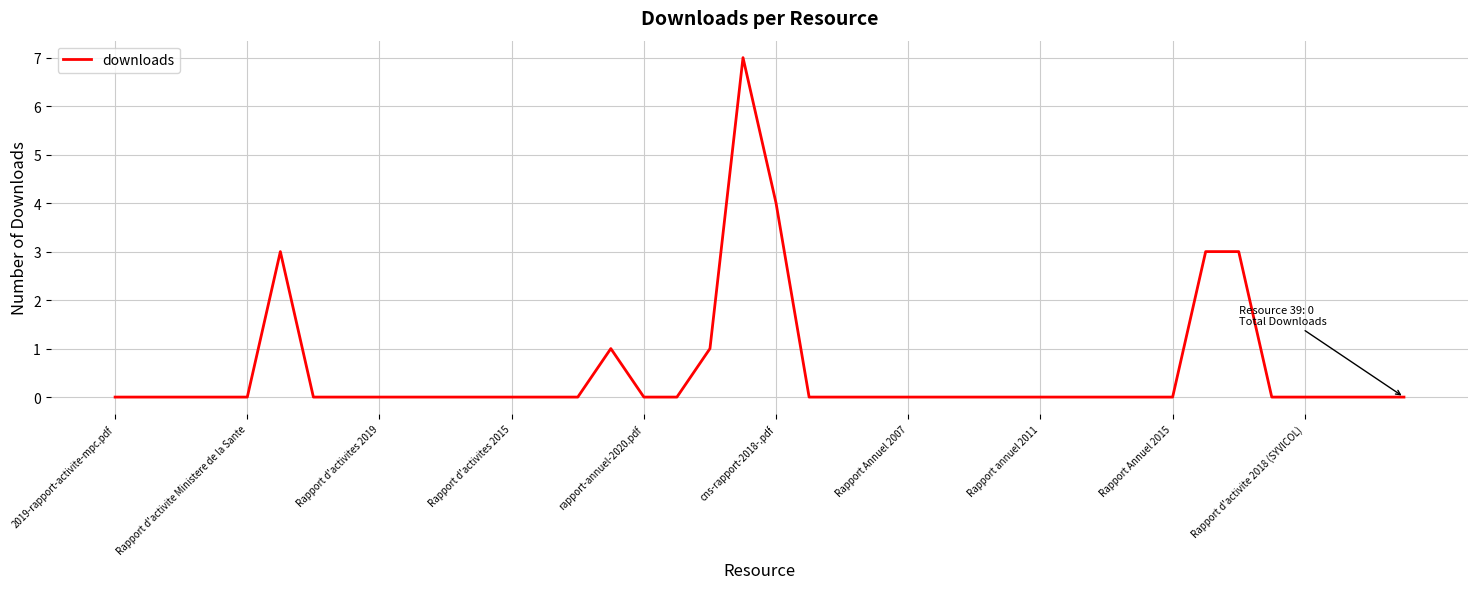

What is the difference between the maximum and minimum values?

7